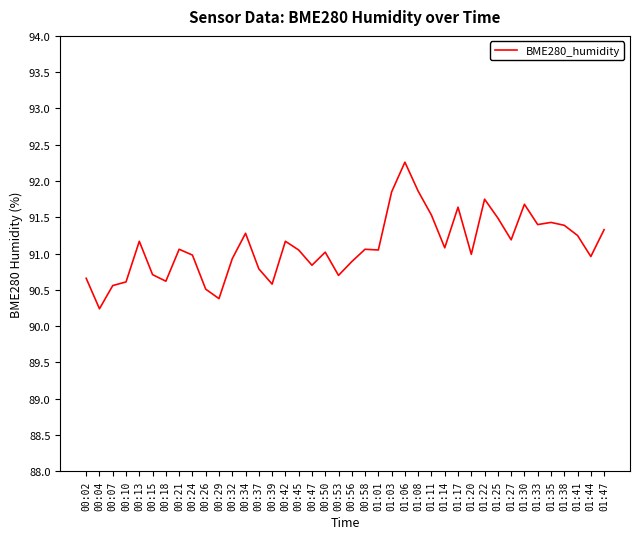

At which category does the chart reach its minimum across all series?

00:04